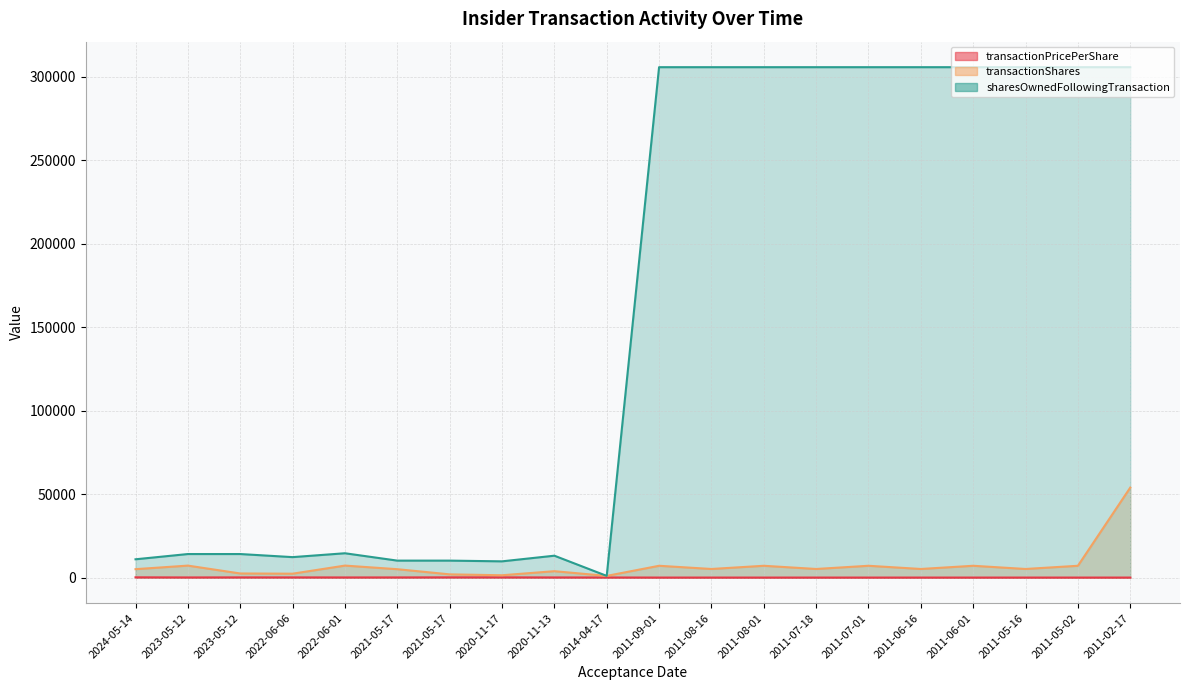

At which category is the sum across all series the highest?

2011-02-17